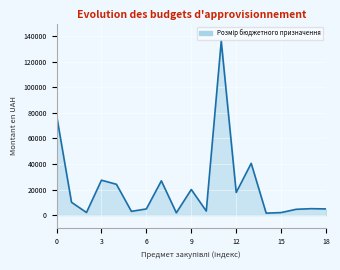

What is the difference between the maximum and minimum values?

134692.2